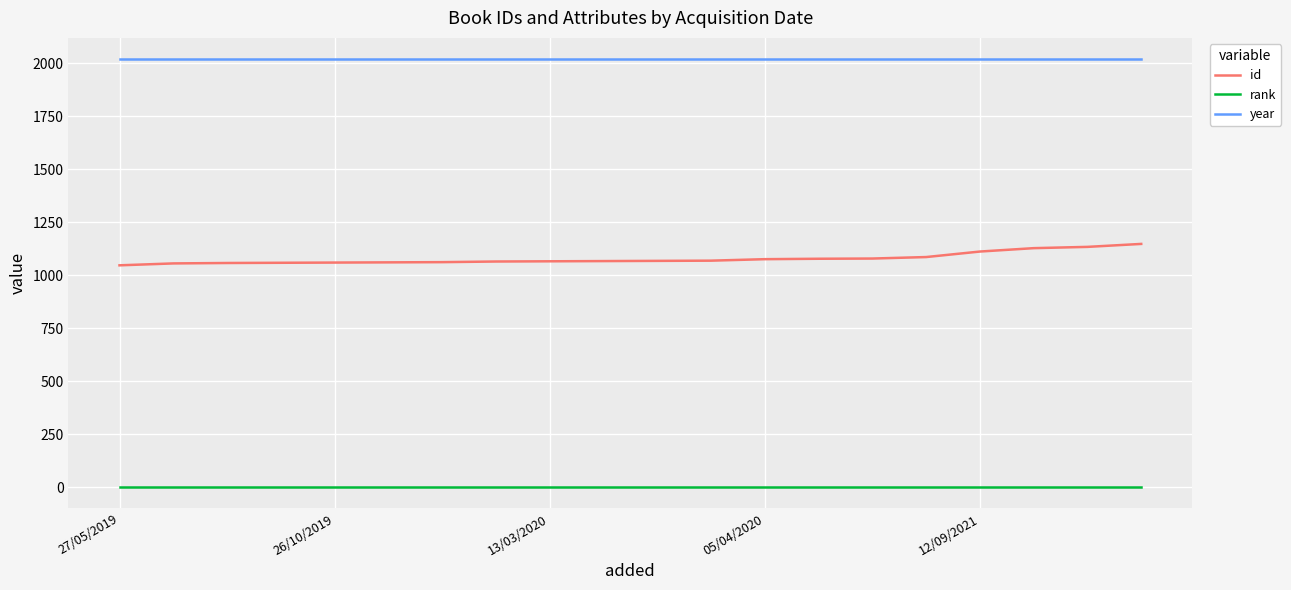

Rank the series by their maximum value, from lowest to highest.

rank, id, year